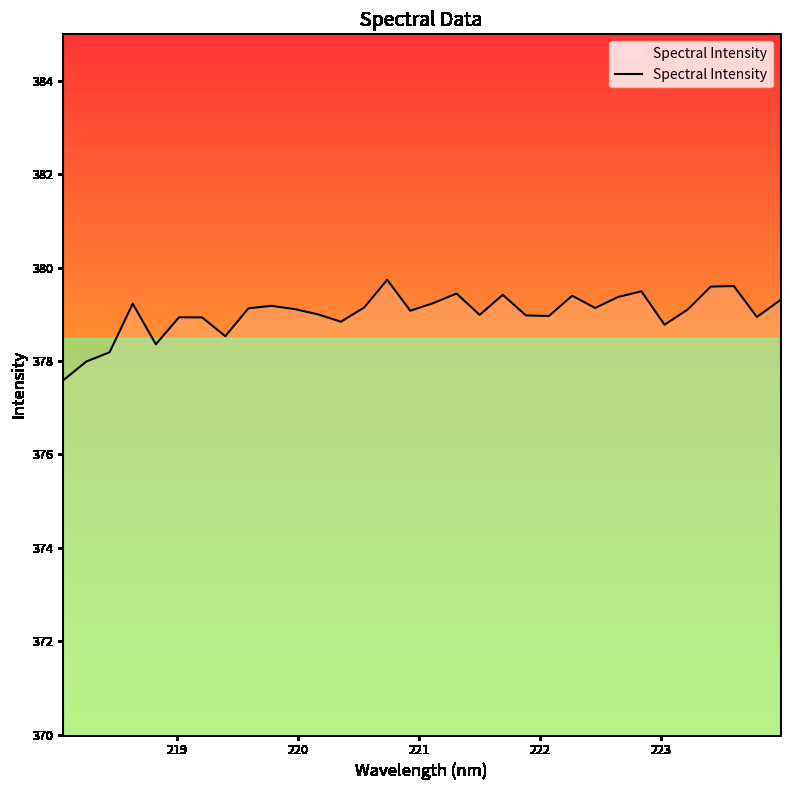

What is the difference between the maximum and minimum values?

2.2